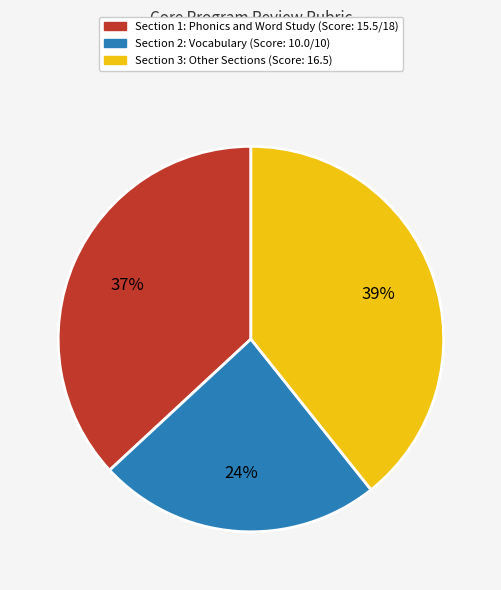

Between Section 1: Phonics and Word Study and Section 2: Vocabulary, which is larger?

Section 1: Phonics and Word Study